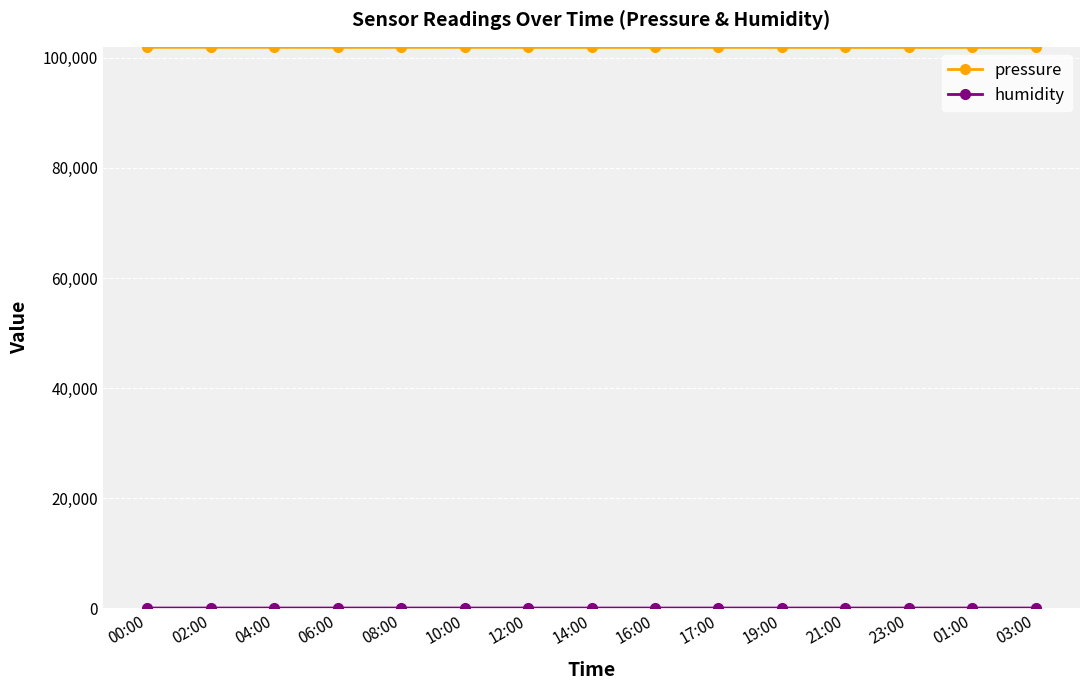

Rank the series at 08:00 from highest to lowest value.

pressure, humidity